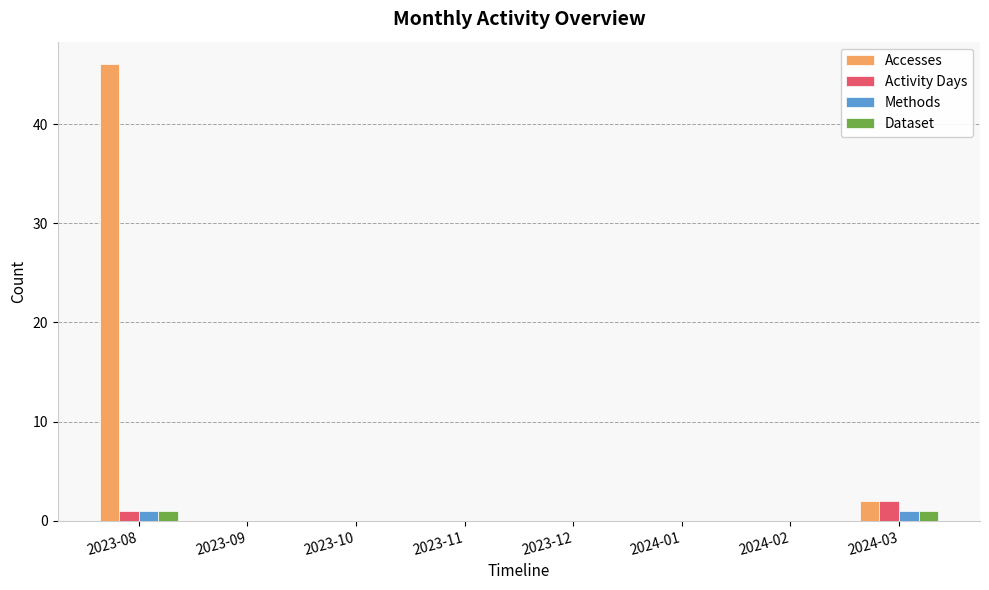

Is the value of Methods at 2023-08 greater than the value of Accesses at 2024-02?

Yes